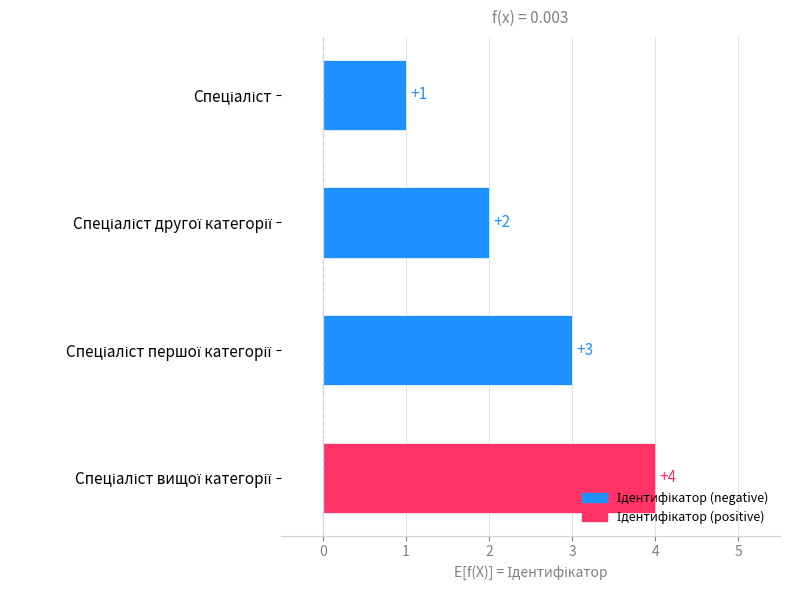

What is the maximum value shown in the chart?

4